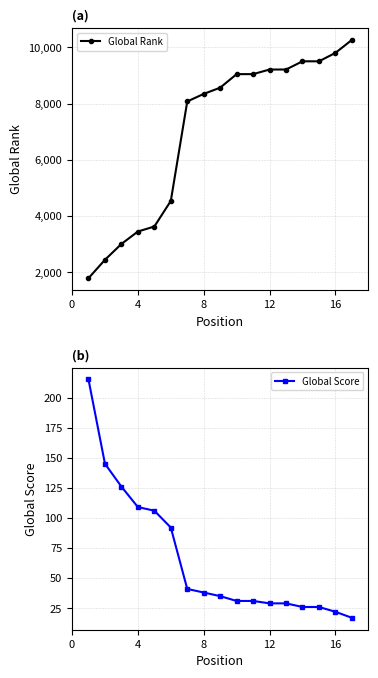

What is the highest value of the Global Rank series?

10263